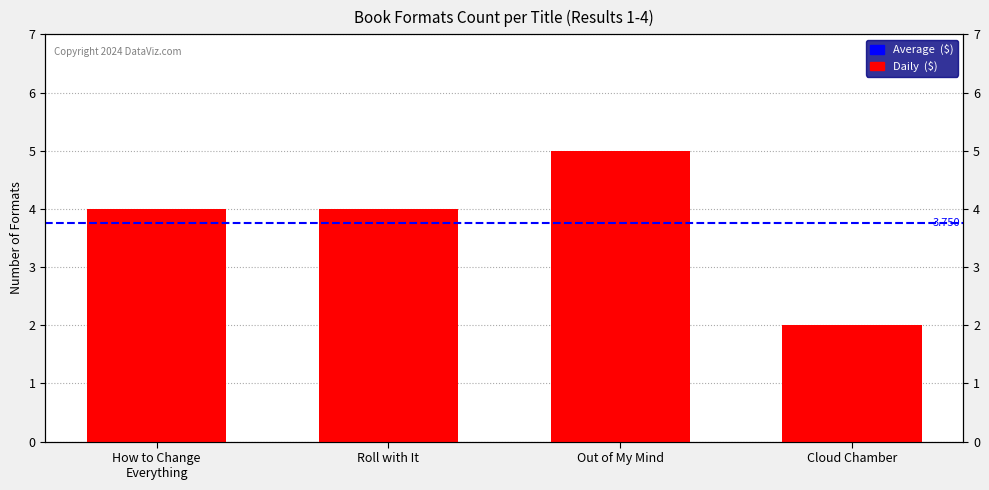

Reading left to right, extract all data points from this chart.

4	4	5	2